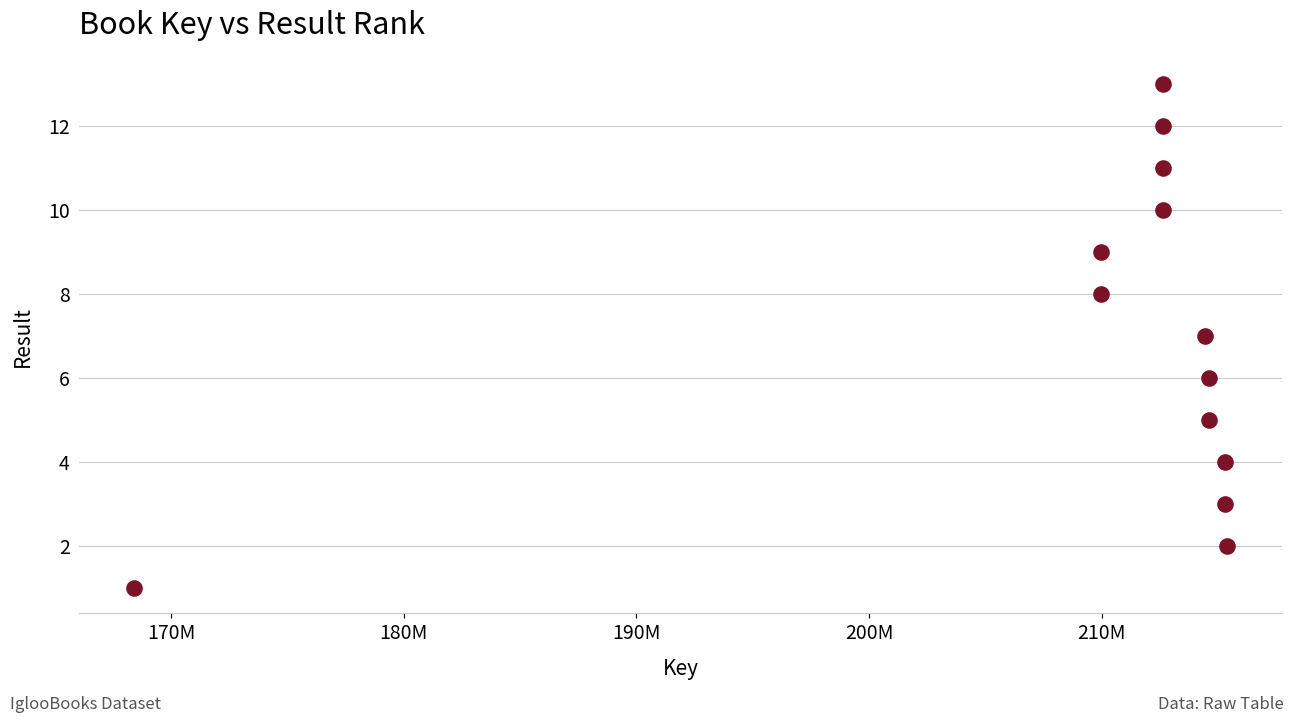

What is the range of Y values (max minus min)?

12